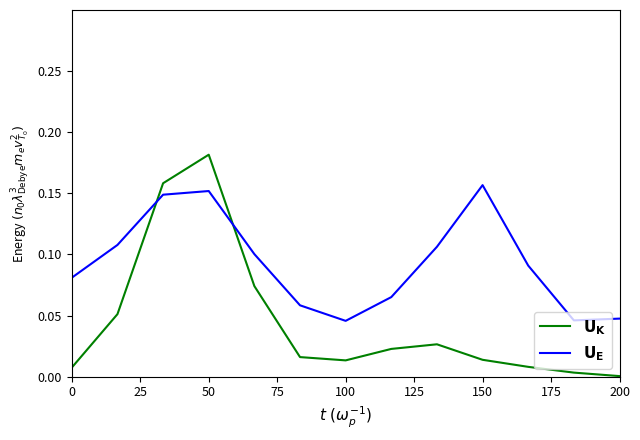

Where is the first local maximum for $\mathbf{U_E}$?

50